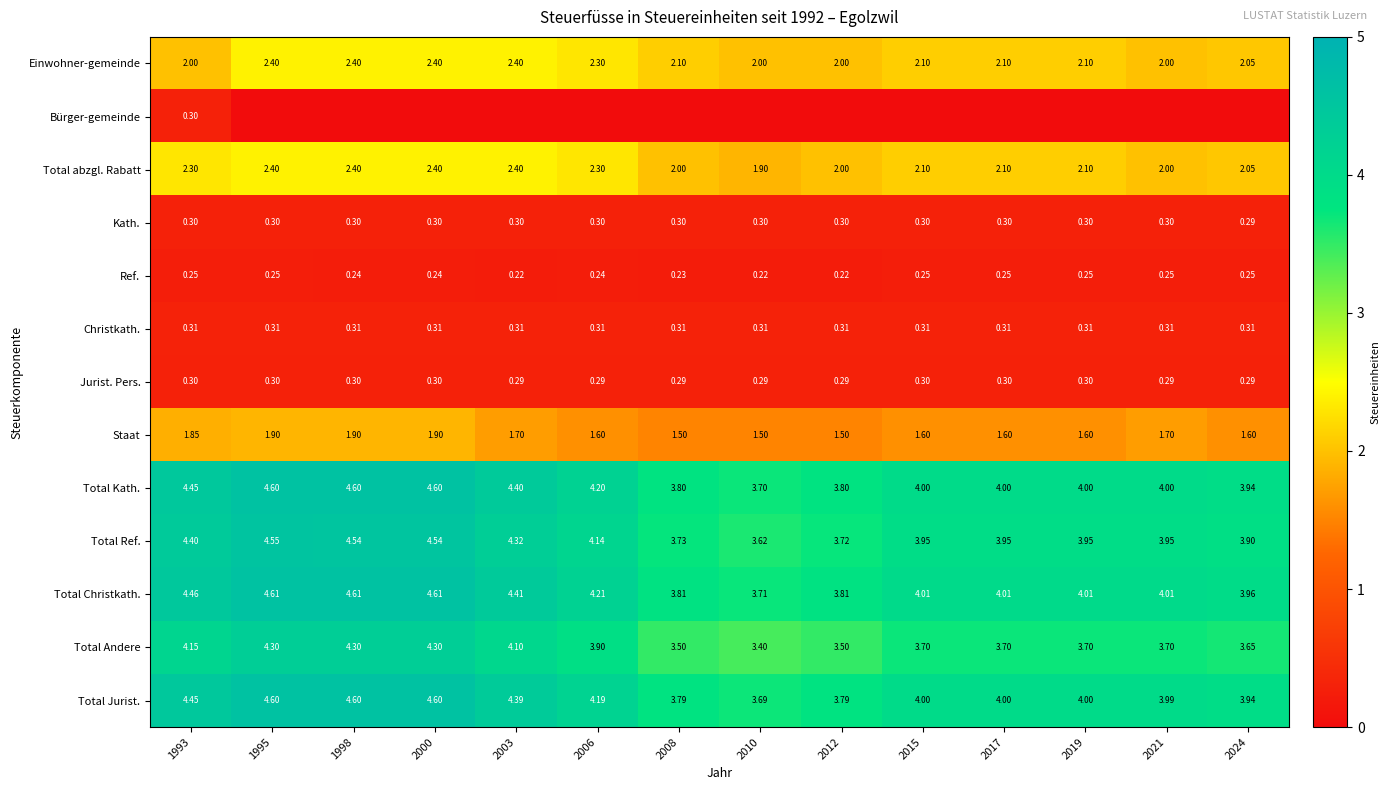

The value of Einwohner-gemeinde at 2010 is 2.0. True or false?

True